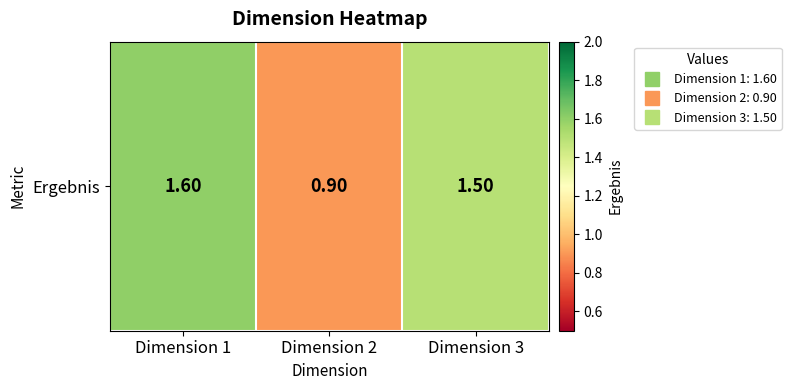

What is the approximate value at Dimension 1?

1.6